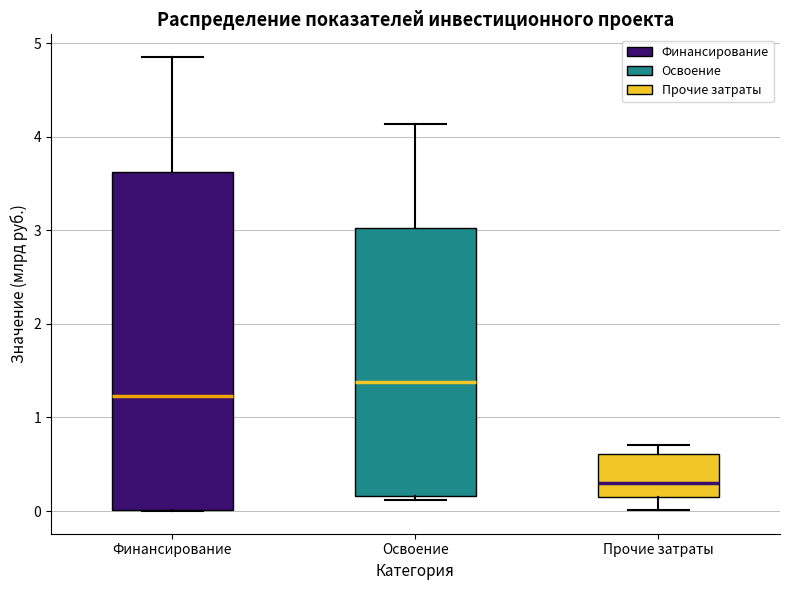

Which box's median line is the highest?

Освоение